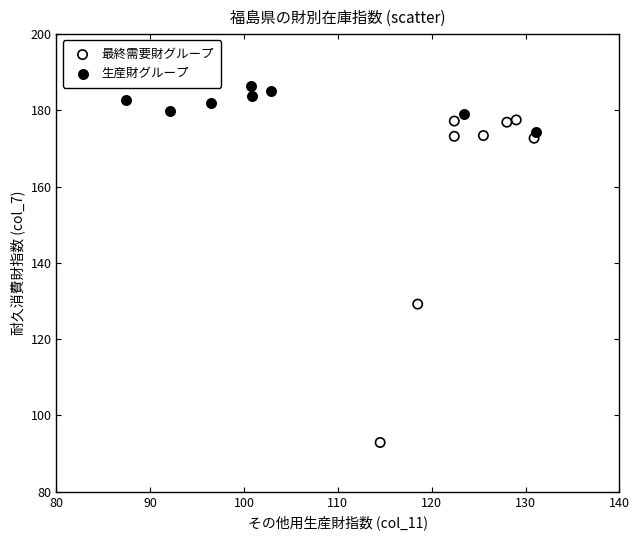

Which series contains the highest Y value?

生産財グループ